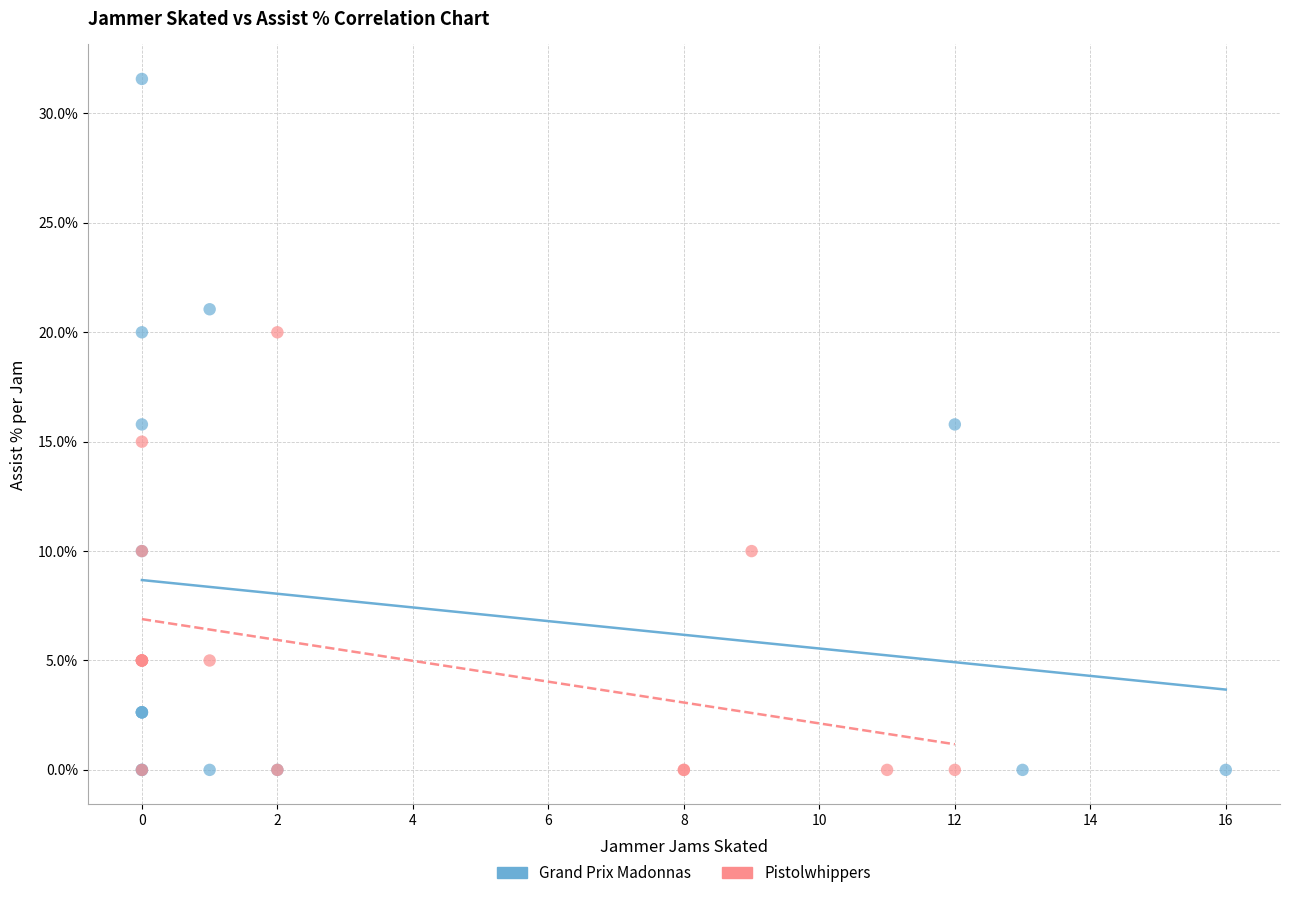

Which series has the widest spread of Y values?

Grand Prix Madonnas